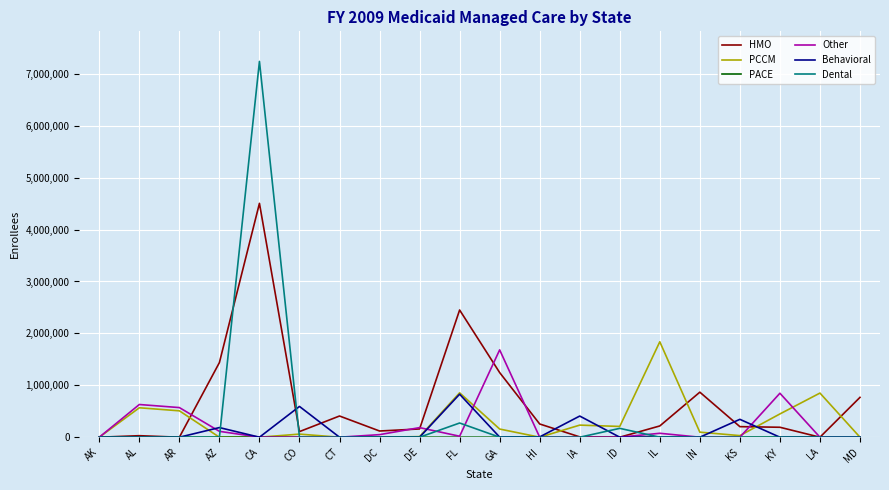

Is this an area chart (filled region under the line)?

No